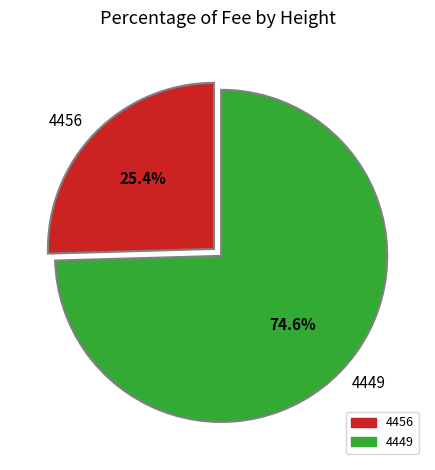

How many slices are in this pie chart?

2